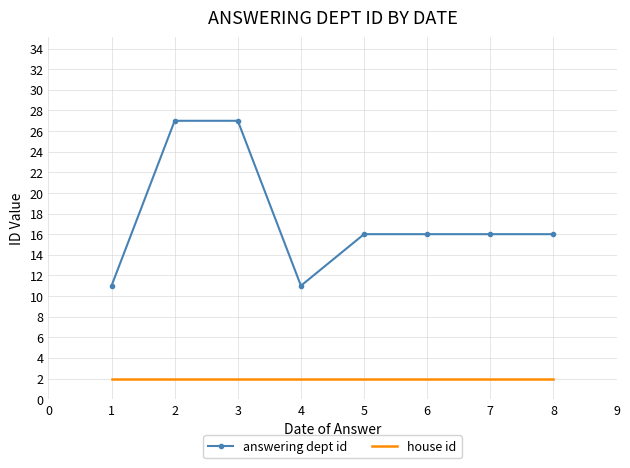

True or false: answering dept id and house id cross at least once.

False